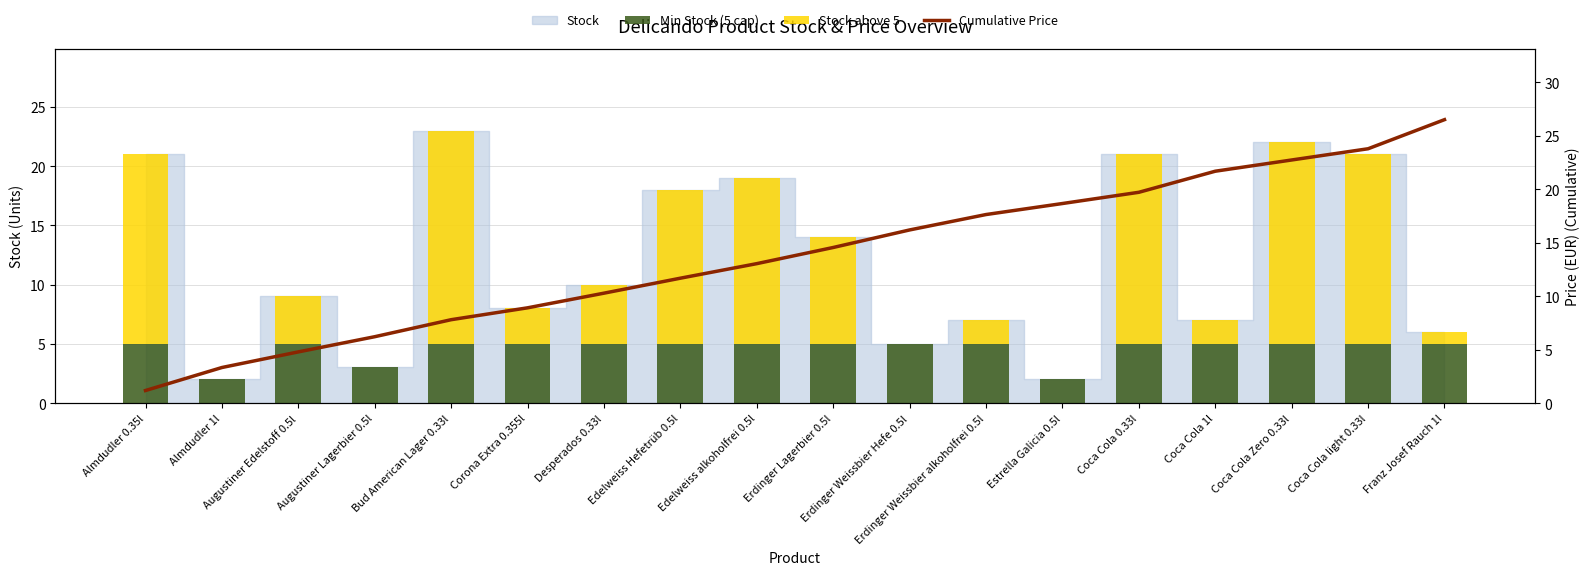

Rank the series at Erdinger Weissbier Hefe 0.5l from highest to lowest value.

Cumulative Price, Min Stock (5 cap), Stock above 5